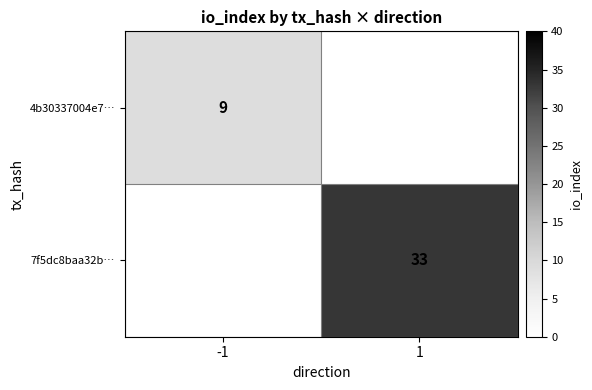

The value of 4b30337004e7… at -1 is 12. True or false?

False